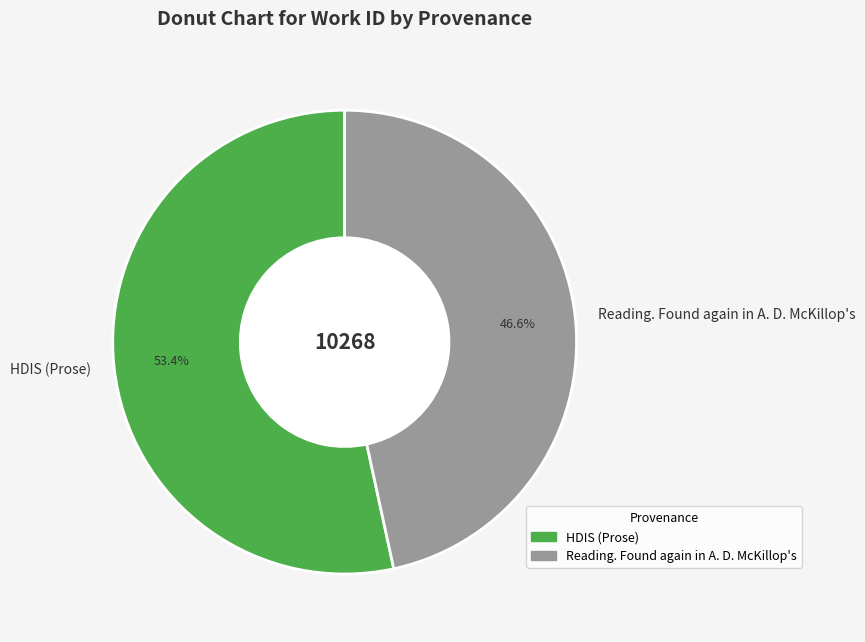

Is the sum of HDIS (Prose) and Reading. Found again in A. D. McKillop's greater than half?

Yes